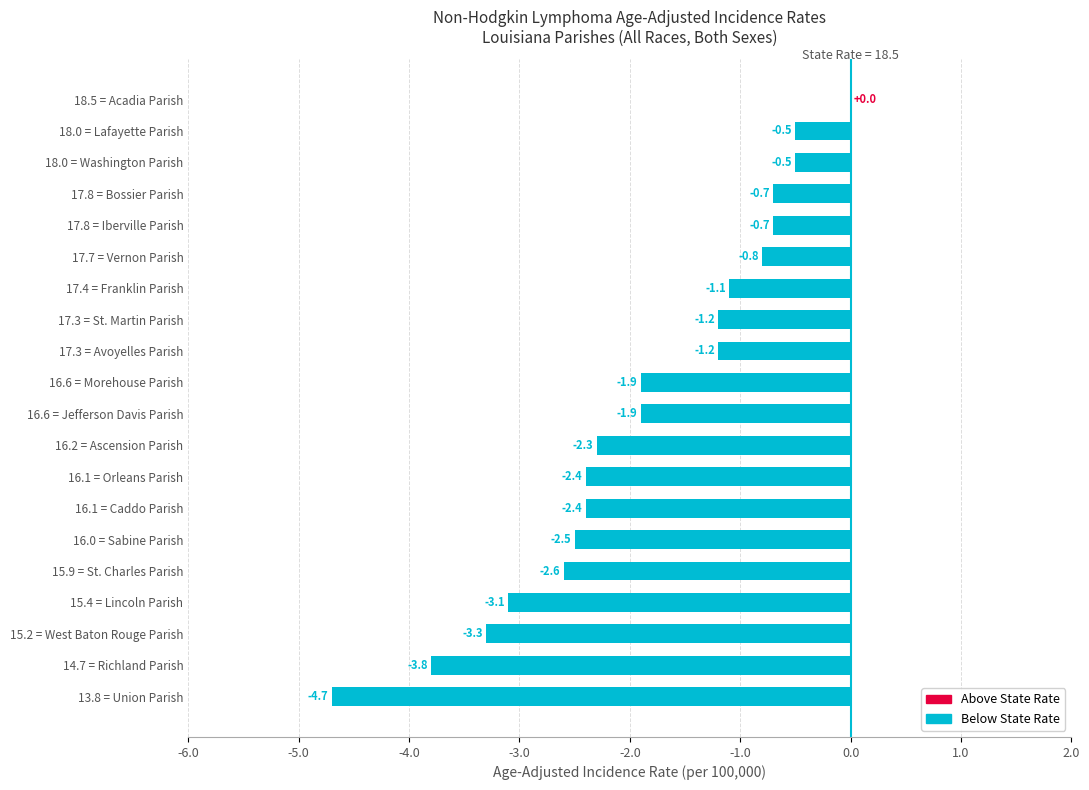

Is it true that the value at 15.2 = West Baton Rouge Parish is -0.7?

False